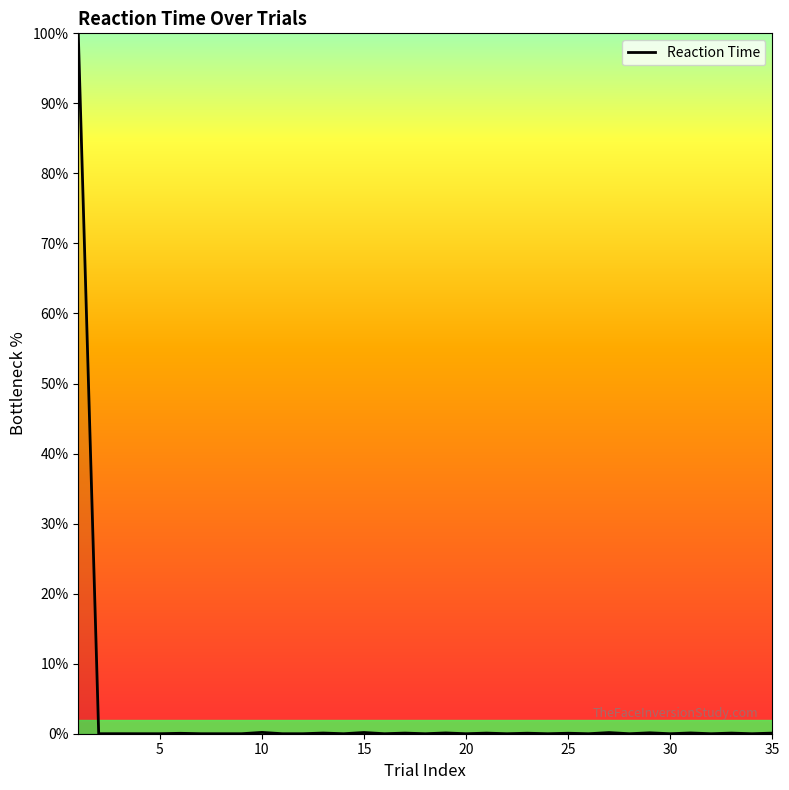

What is the greatest value displayed?

100.0